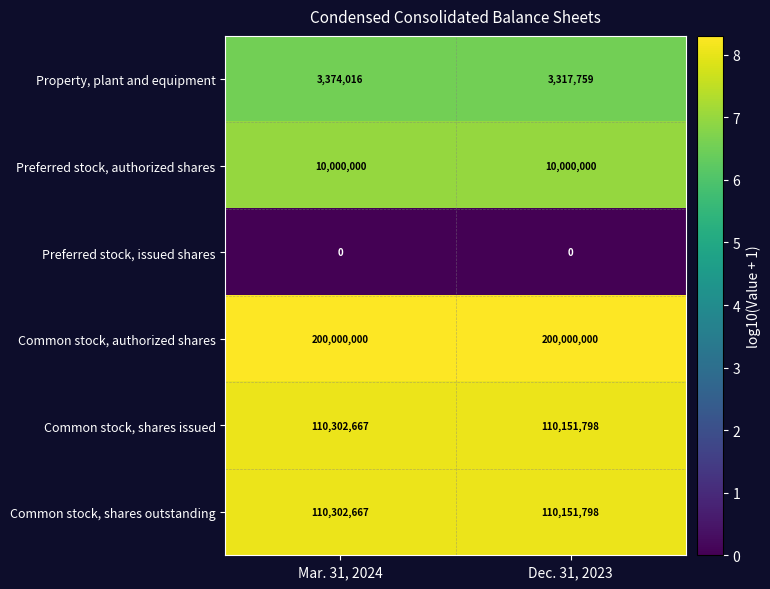

At how many categories does at least one series exceed 4?

2